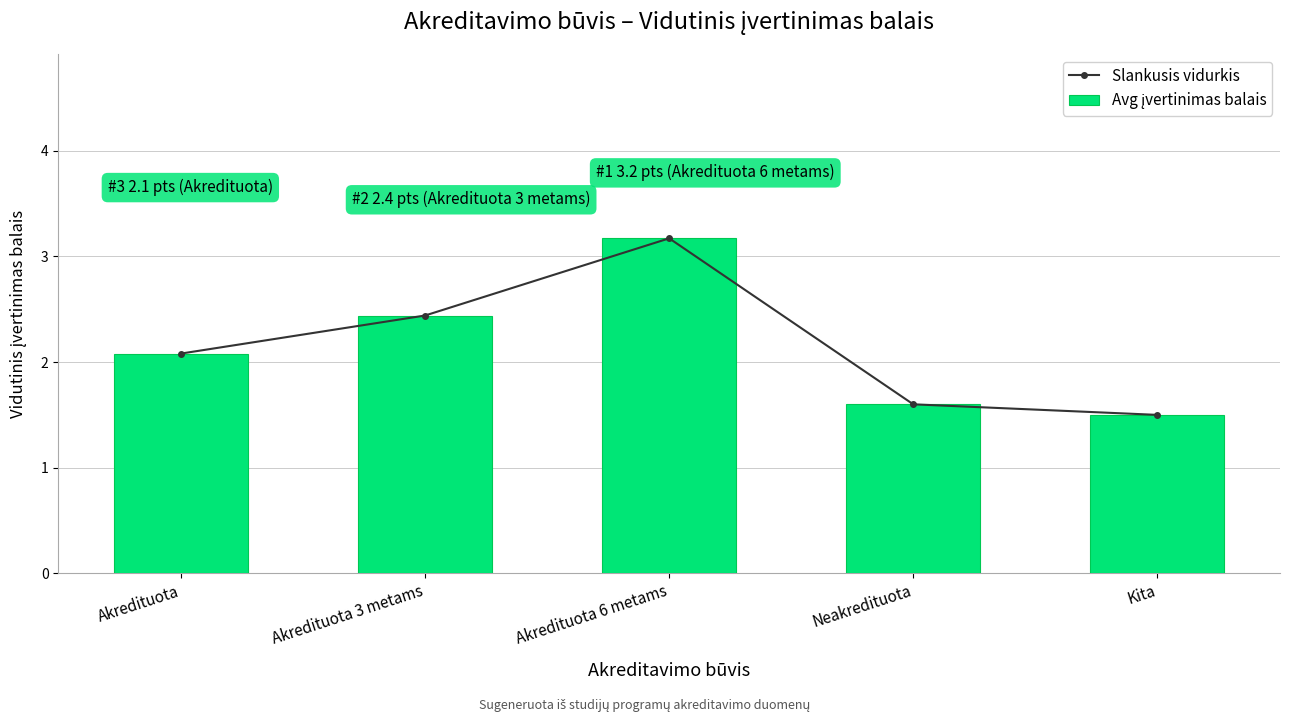

How many categories are shown in the chart?

5